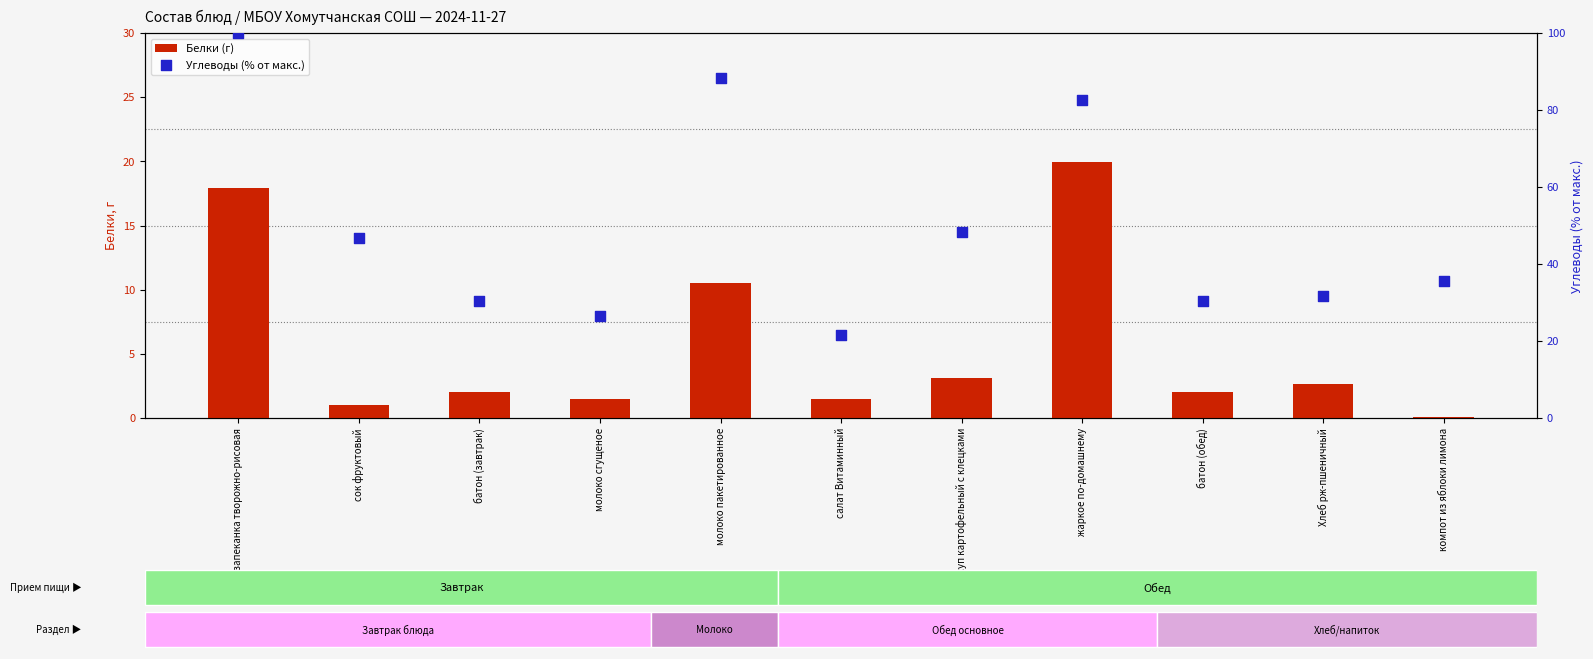

Which series contains the highest Y value?

Углеводы (% от макс.)